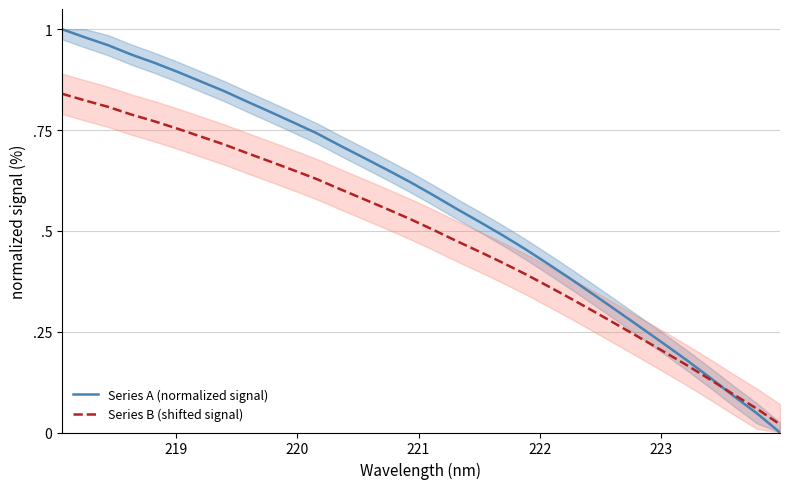

Rank the series by their maximum value, from lowest to highest.

Series B (shifted signal), Series A (normalized signal)